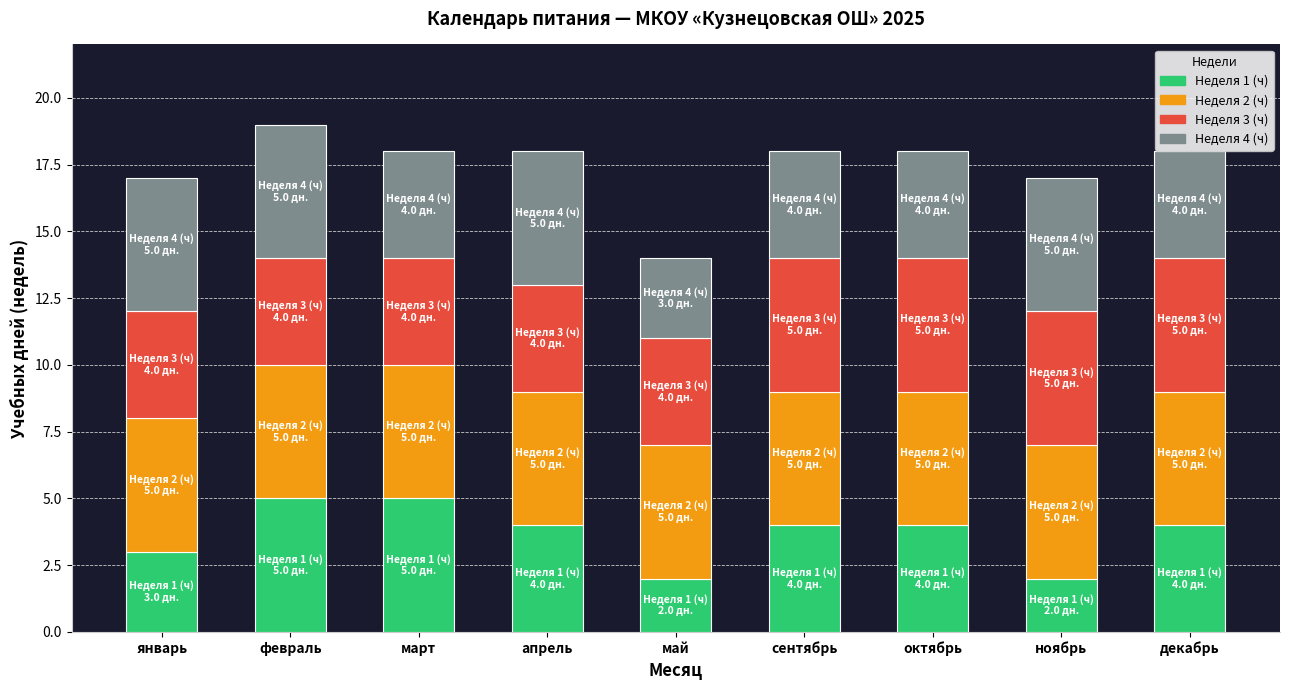

What is the highest value of the Неделя 1 (ч) series?

5